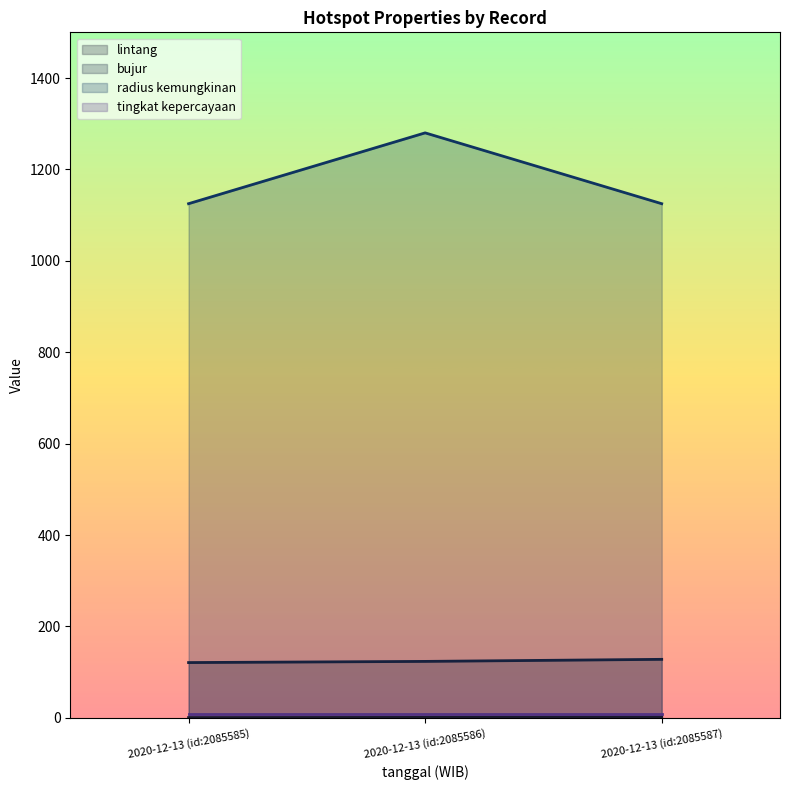

What is the sum of the bujur values at 2020-12-13 (id:2085586) and 2020-12-13 (id:2085587)?

251.3